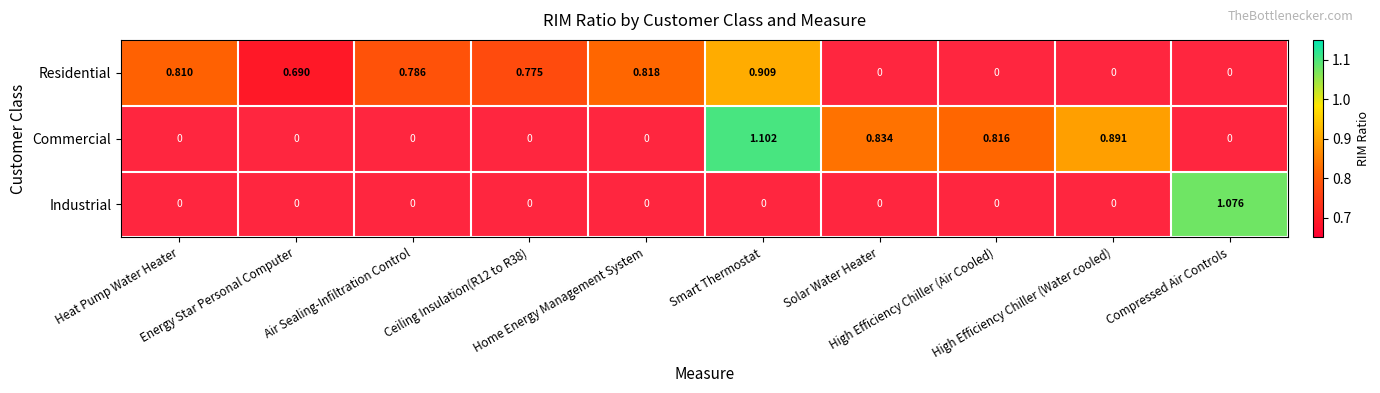

At how many categories does at least one series exceed 0?

10